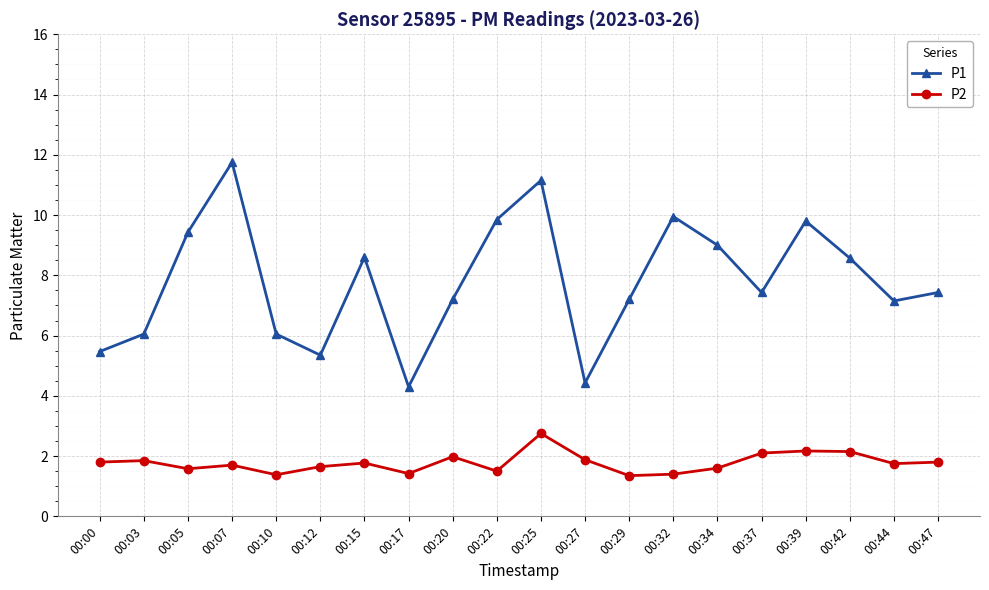

At which label does P1 first exceed 7?

00:05